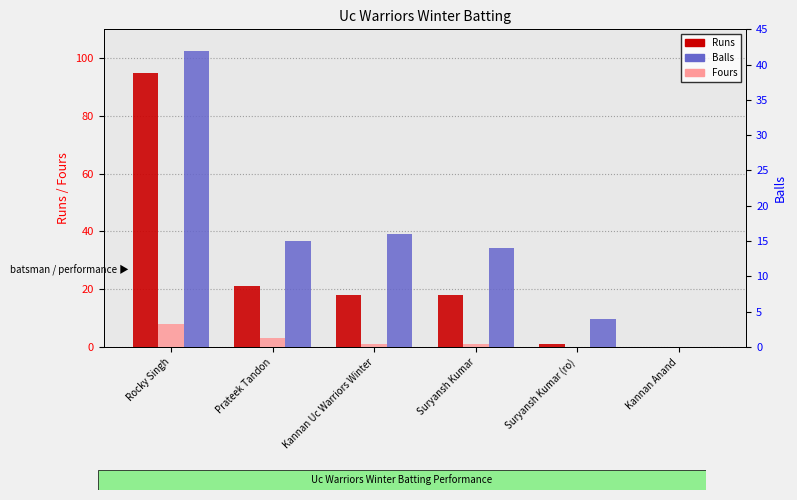

Reading right to left, list all the values displayed in this chart.

Runs: 0	1	18	18	21	95
Fours: 0	0	1	1	3	8
Balls: 0	4	14	16	15	42